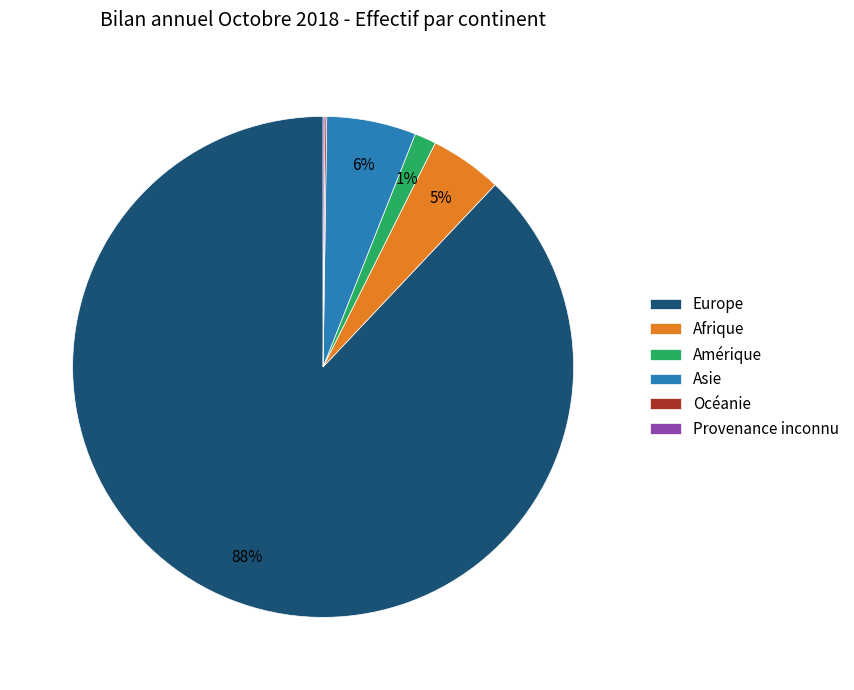

Does any single category account for the majority?

Yes